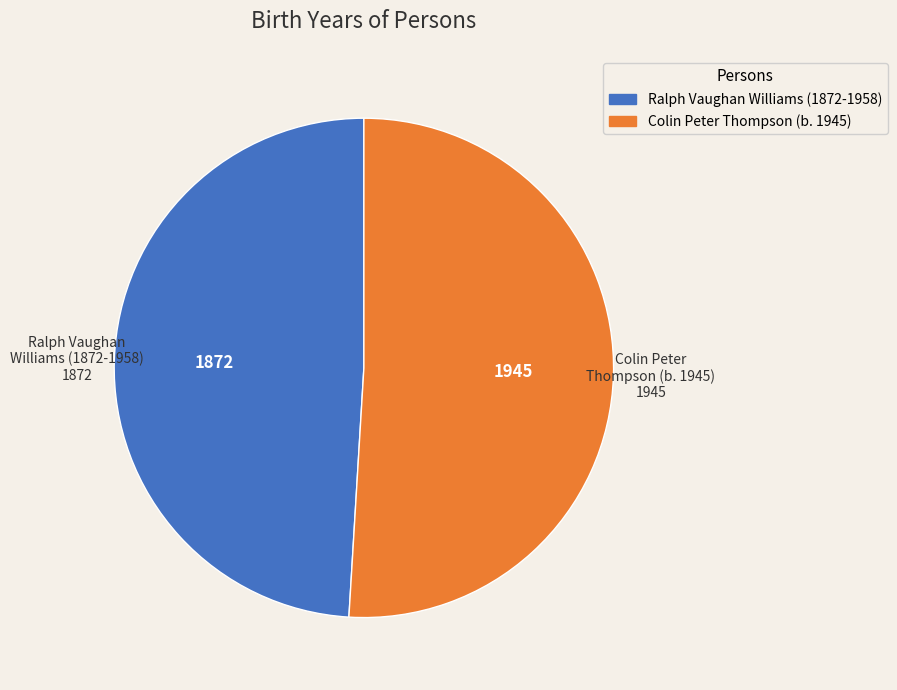

Do Colin Peter Thompson (b. 1945) and Ralph Vaughan Williams (1872-1958) together represent more than half of the pie?

Yes